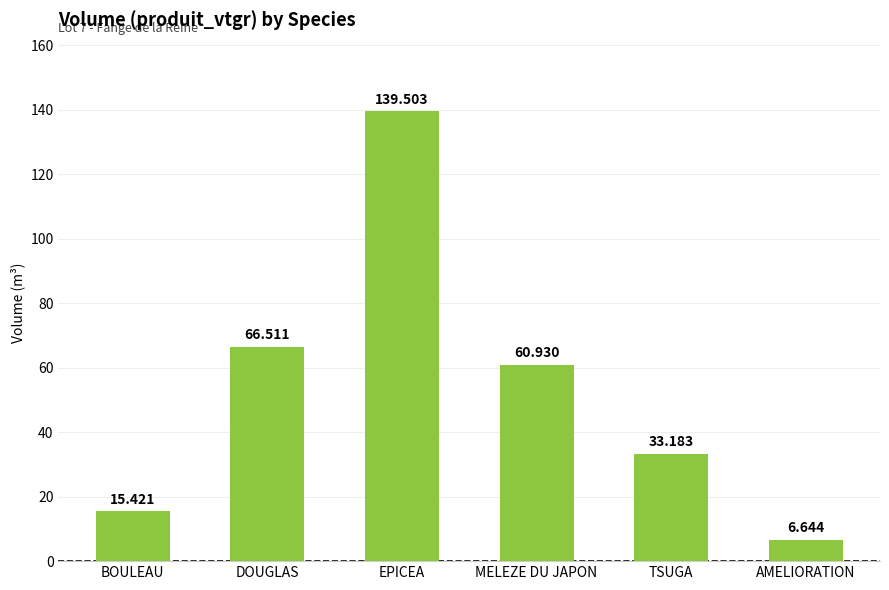

What is the difference between the second highest and second lowest values?

51.1